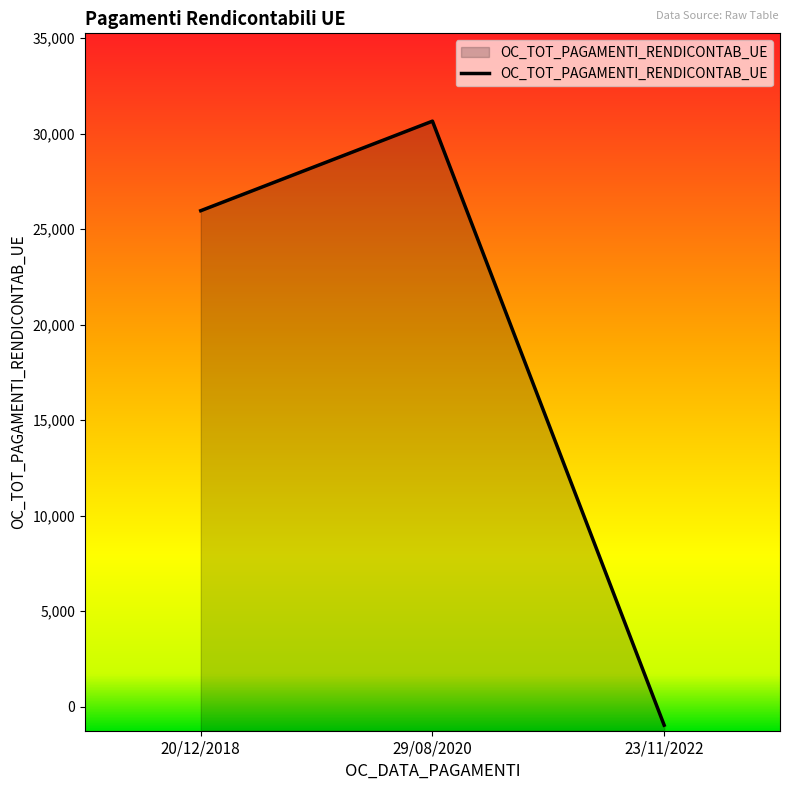

Reading left to right, what are all the values shown in this chart?

25963.2	30651.0	-969.0